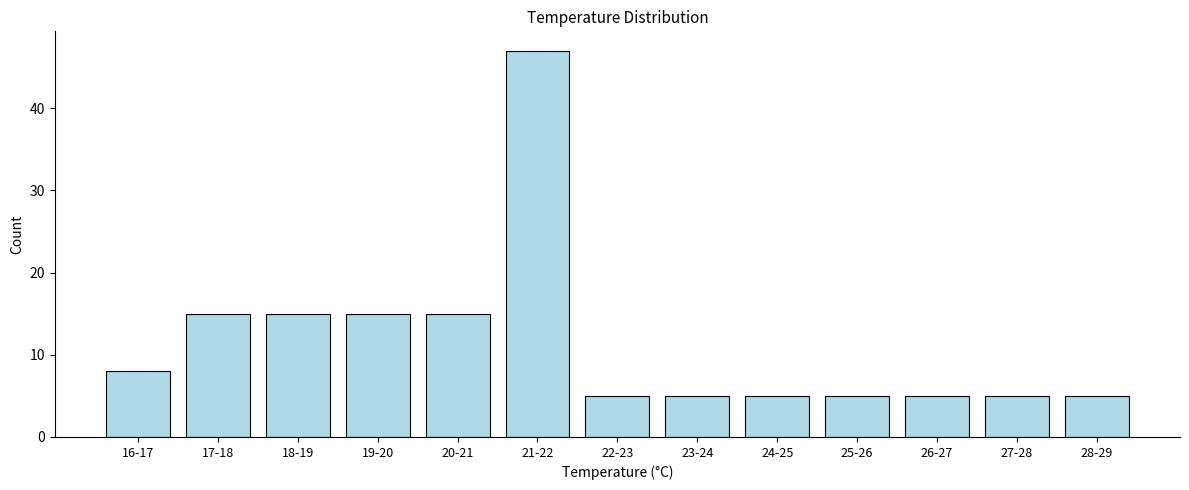

Reading left to right, what are all the values shown in this chart?

16-17=8	17-18=15	18-19=15	19-20=15	20-21=15	21-22=47	22-23=5	23-24=5	24-25=5	25-26=5	26-27=5	27-28=5	28-29=5